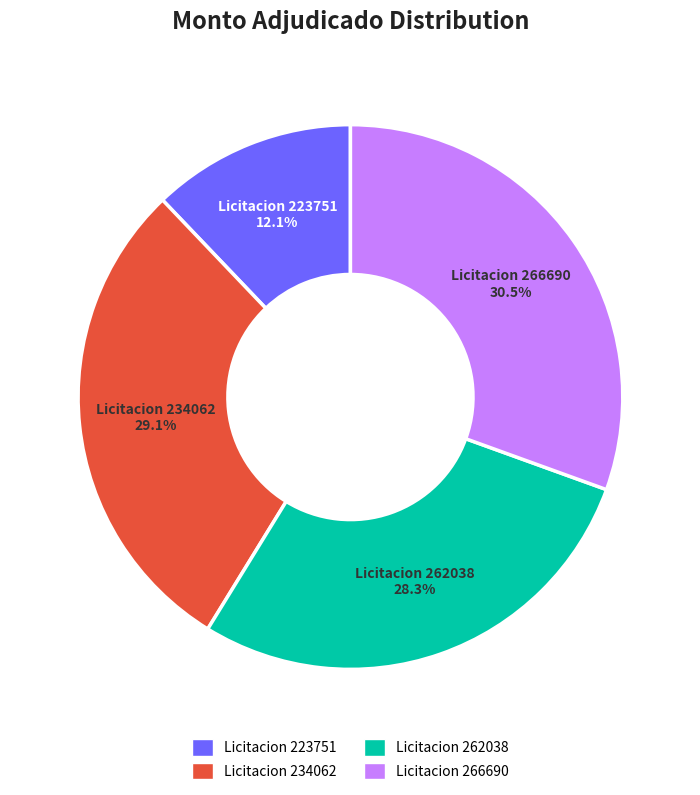

Rank the categories by value from lowest to highest.

Licitacion 223751, Licitacion 262038, Licitacion 234062, Licitacion 266690